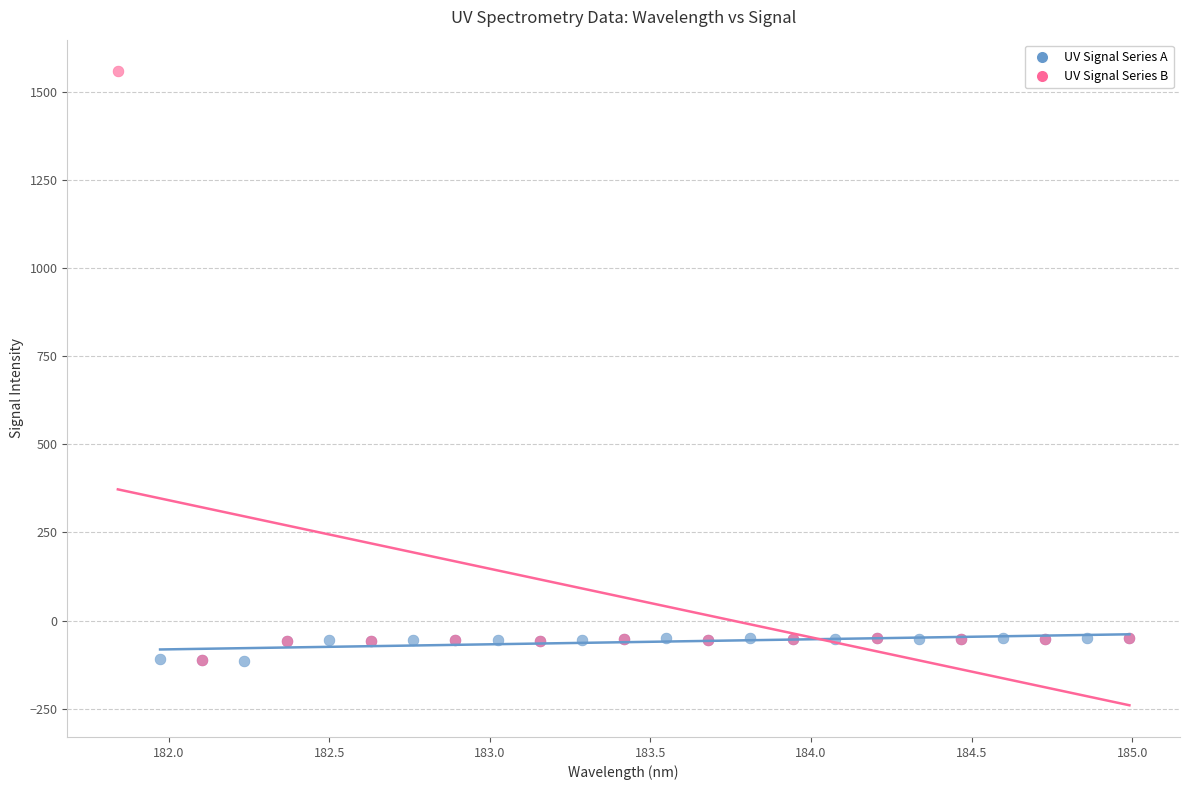

Which series has the widest spread of Y values?

UV Signal Series B